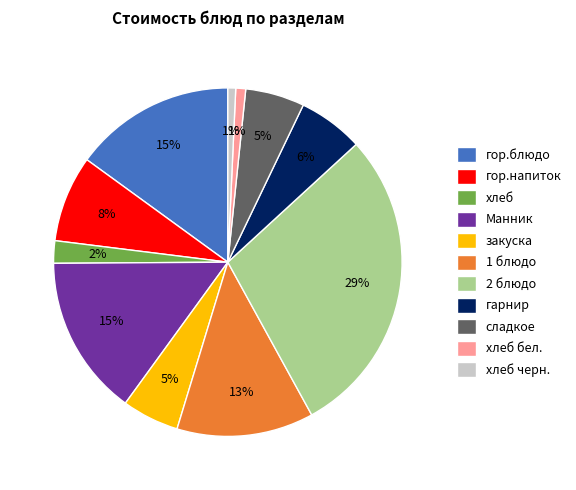

Between 1 блюдо and 2 блюдо, which is larger?

2 блюдо